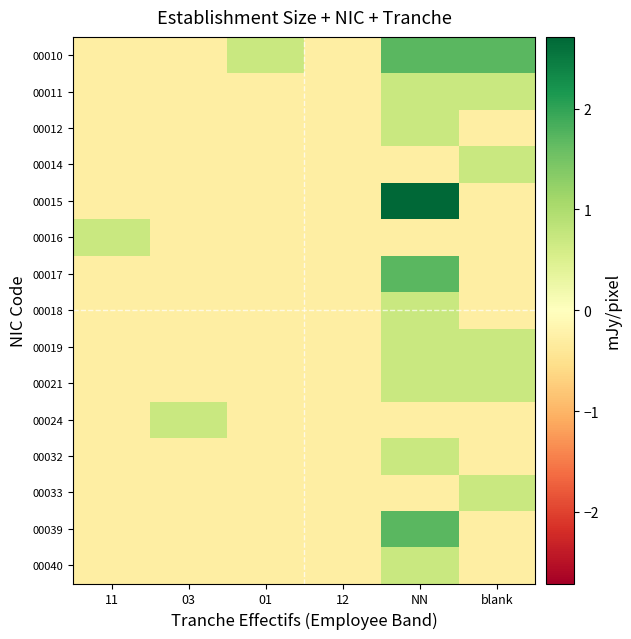

Reading left to right, transcribe all the data shown in this chart.

00010: 11=-0.3	03=-0.3	01=0.7	12=-0.3	NN=1.7	blank=1.7
00011: 11=-0.3	03=-0.3	01=-0.3	12=-0.3	NN=0.7	blank=0.7
00012: 11=-0.3	03=-0.3	01=-0.3	12=-0.3	NN=0.7	blank=-0.3
00014: 11=-0.3	03=-0.3	01=-0.3	12=-0.3	NN=-0.3	blank=0.7
00015: 11=-0.3	03=-0.3	01=-0.3	12=-0.3	NN=2.7	blank=-0.3
00016: 11=0.7	03=-0.3	01=-0.3	12=-0.3	NN=-0.3	blank=-0.3
00017: 11=-0.3	03=-0.3	01=-0.3	12=-0.3	NN=1.7	blank=-0.3
00018: 11=-0.3	03=-0.3	01=-0.3	12=-0.3	NN=0.7	blank=-0.3
00019: 11=-0.3	03=-0.3	01=-0.3	12=-0.3	NN=0.7	blank=0.7
00021: 11=-0.3	03=-0.3	01=-0.3	12=-0.3	NN=0.7	blank=0.7
00024: 11=-0.3	03=0.7	01=-0.3	12=-0.3	NN=-0.3	blank=-0.3
00032: 11=-0.3	03=-0.3	01=-0.3	12=-0.3	NN=0.7	blank=-0.3
00033: 11=-0.3	03=-0.3	01=-0.3	12=-0.3	NN=-0.3	blank=0.7
00039: 11=-0.3	03=-0.3	01=-0.3	12=-0.3	NN=1.7	blank=-0.3
00040: 11=-0.3	03=-0.3	01=-0.3	12=-0.3	NN=0.7	blank=-0.3